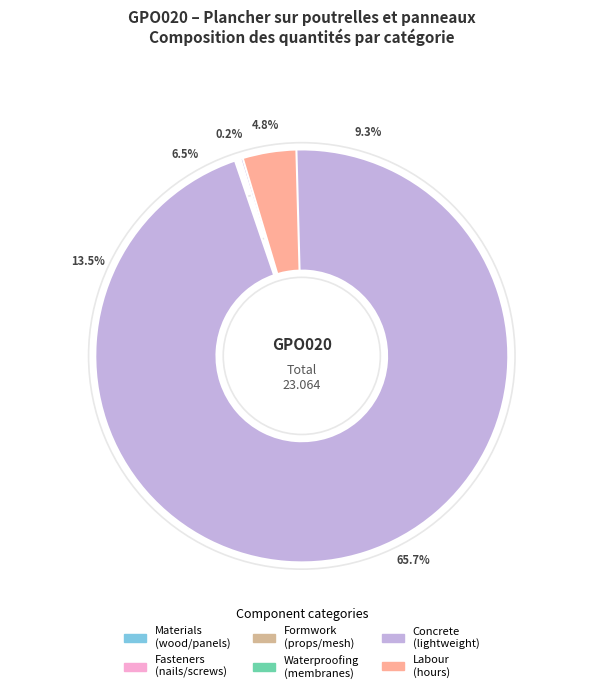

Which category has the smallest portion of the pie?

mo045 (h)